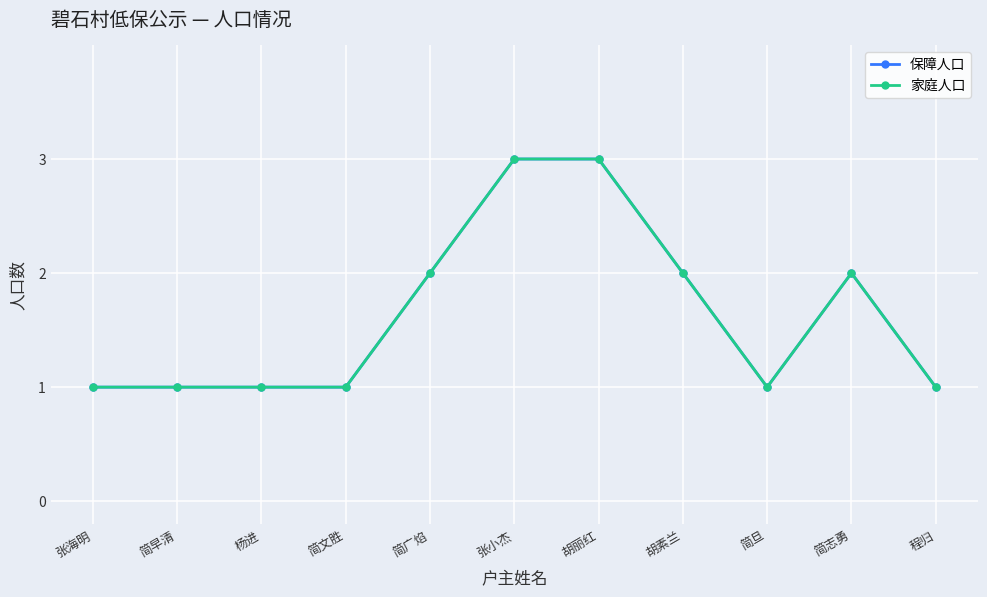

True or false: 保障人口 and 家庭人口 cross at least once.

False